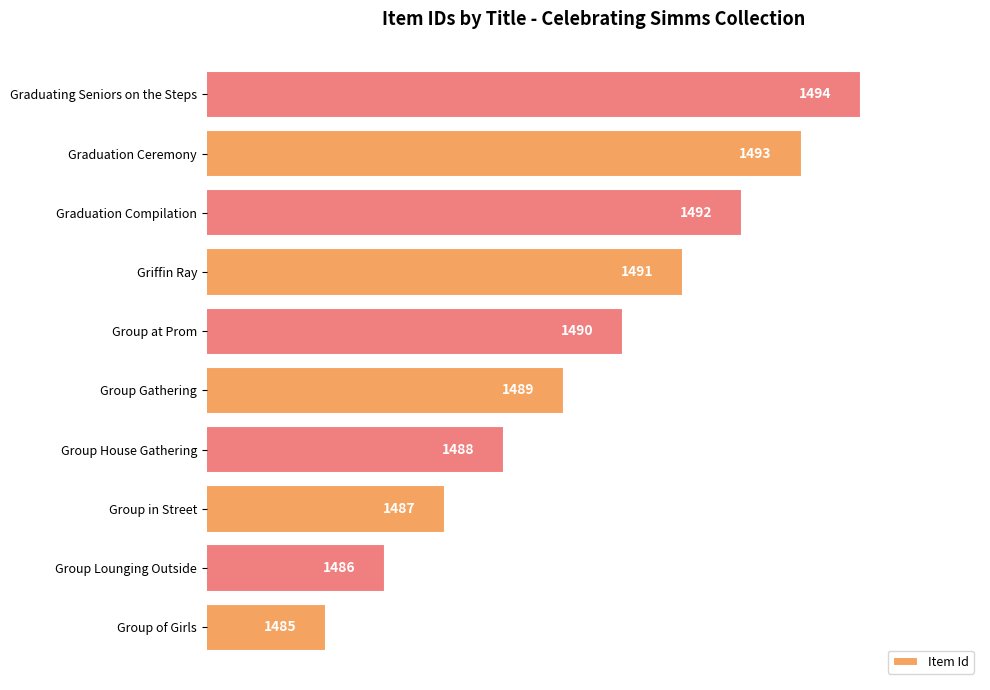

Between Griffin Ray and Group in Street, which is larger?

Griffin Ray